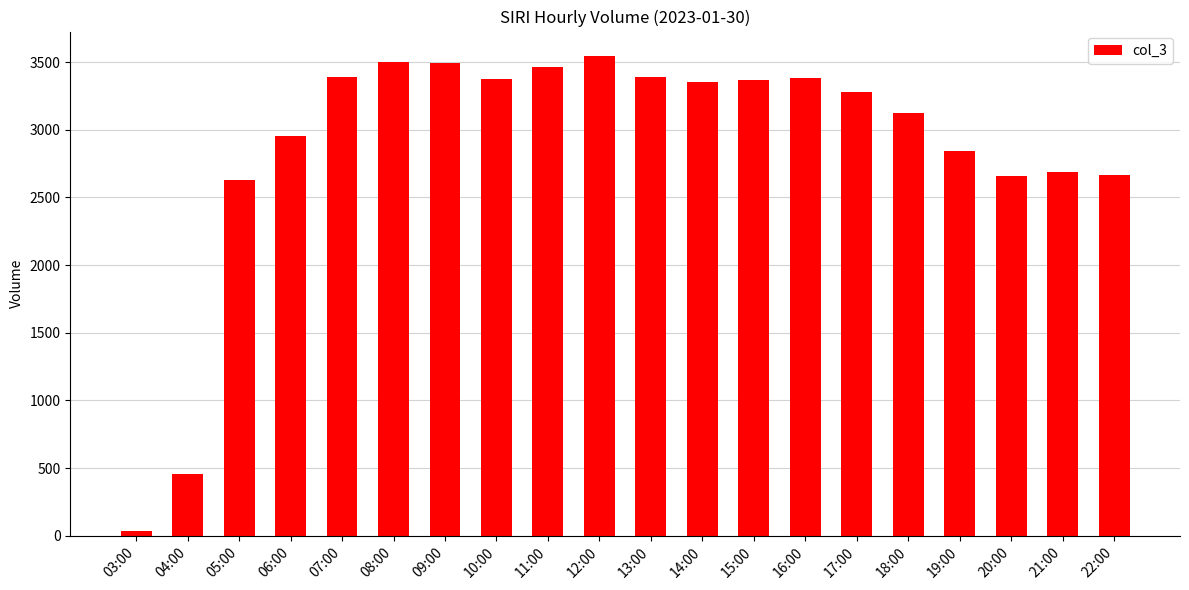

Which label corresponds to the smallest value in the chart?

03:00